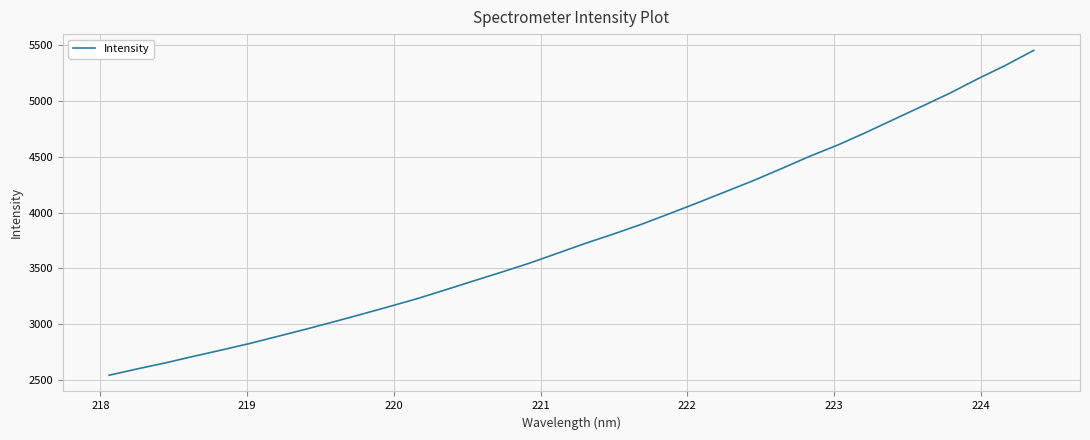

What is the minimum value shown in the chart?

2542.3